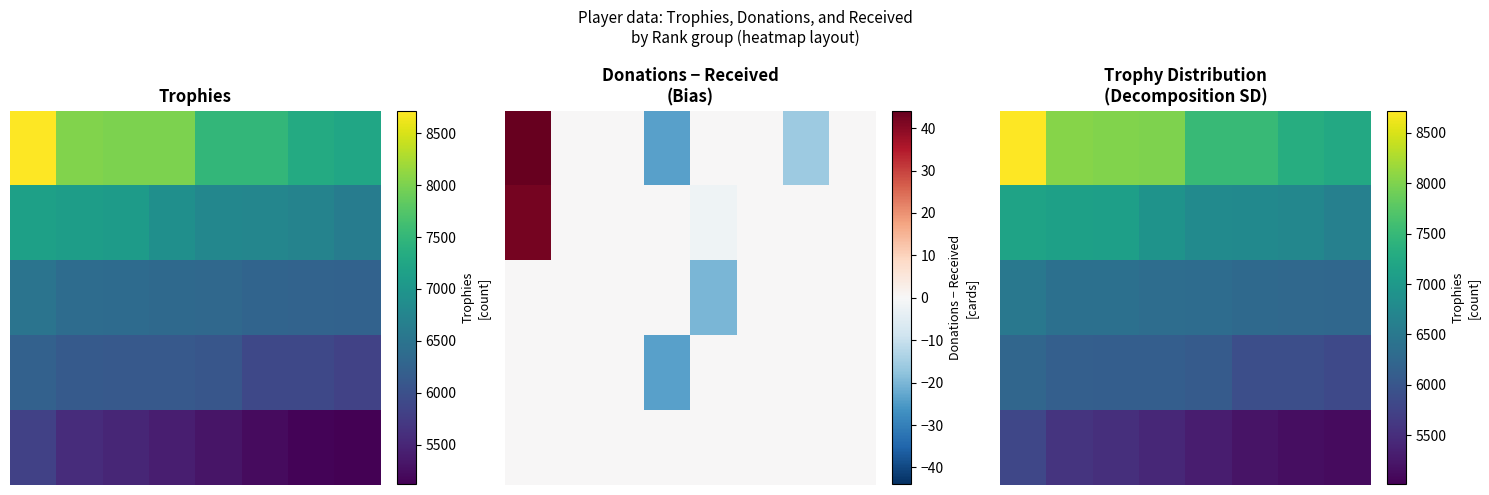

What is the difference between the maximum and minimum values in the 4 series?

689